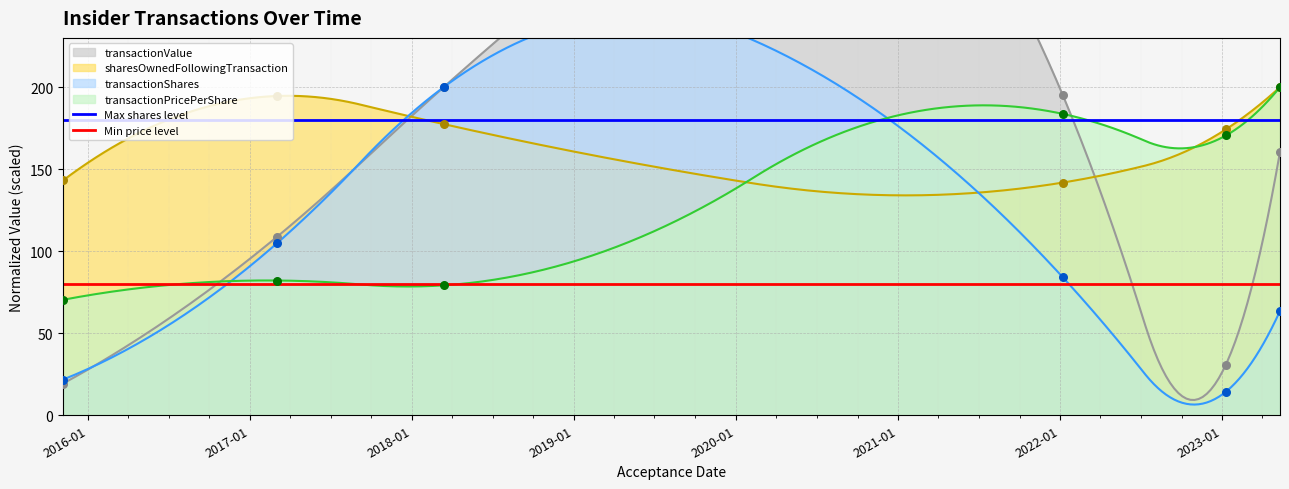

What is the maximum value for transactionPricePerShare?

200.0